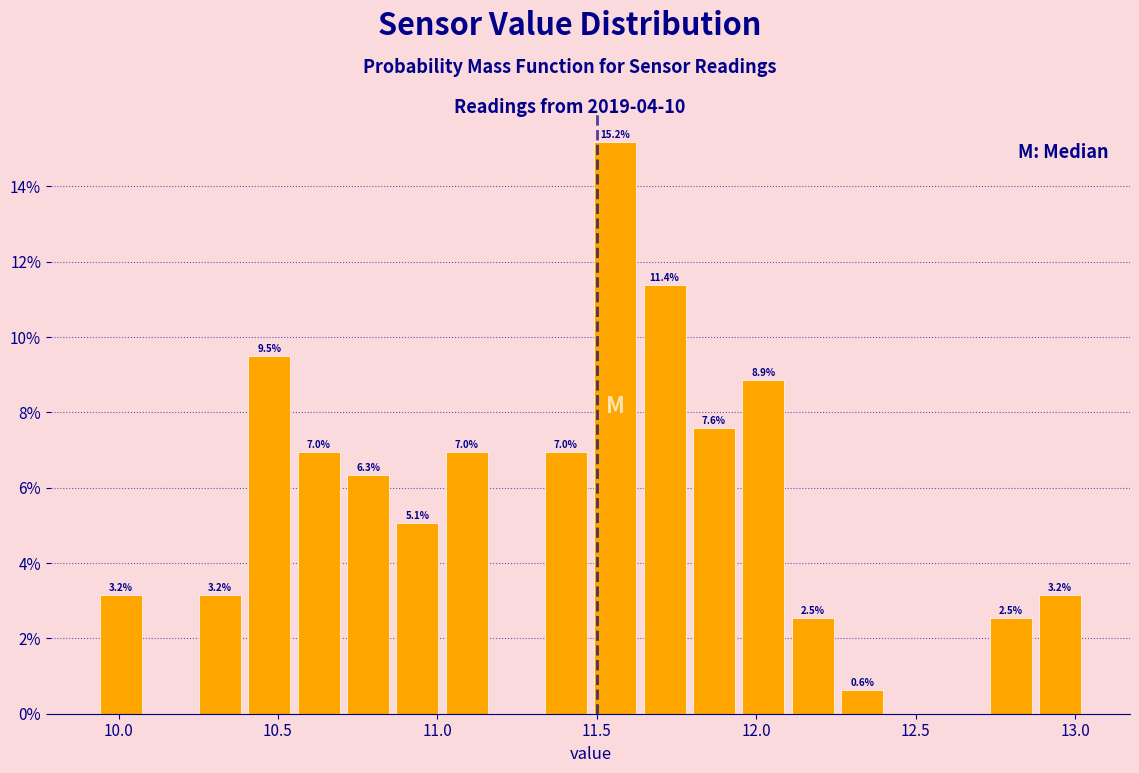

Around what value on the x-axis is the tallest bar? Give the approximate position of its centre, as read against the axis.

11.55